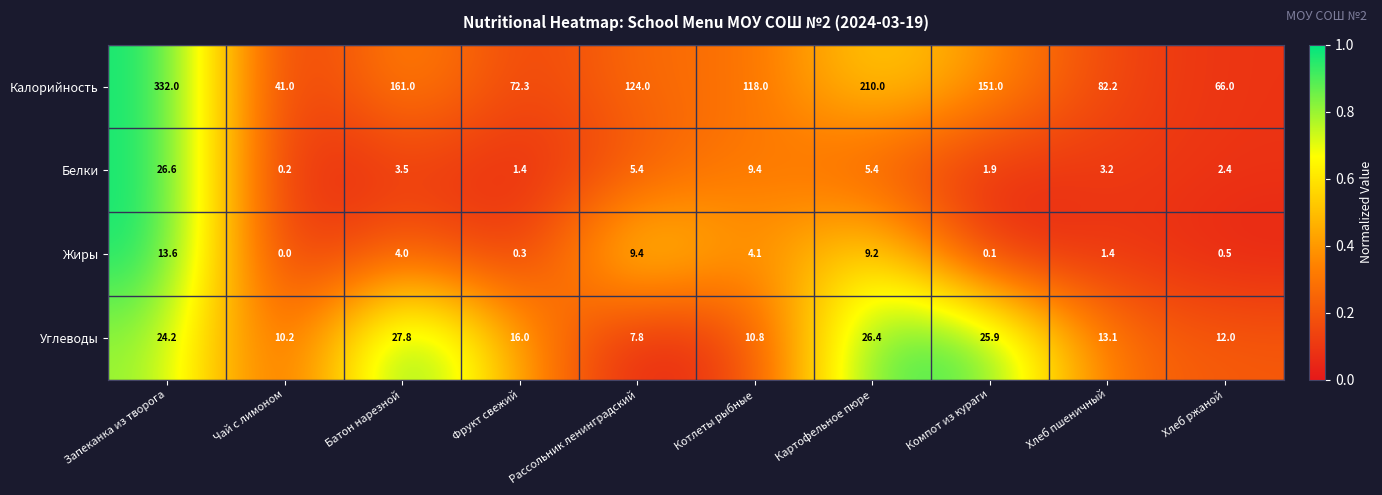

Which series has the largest total across all categories?

Калорийность